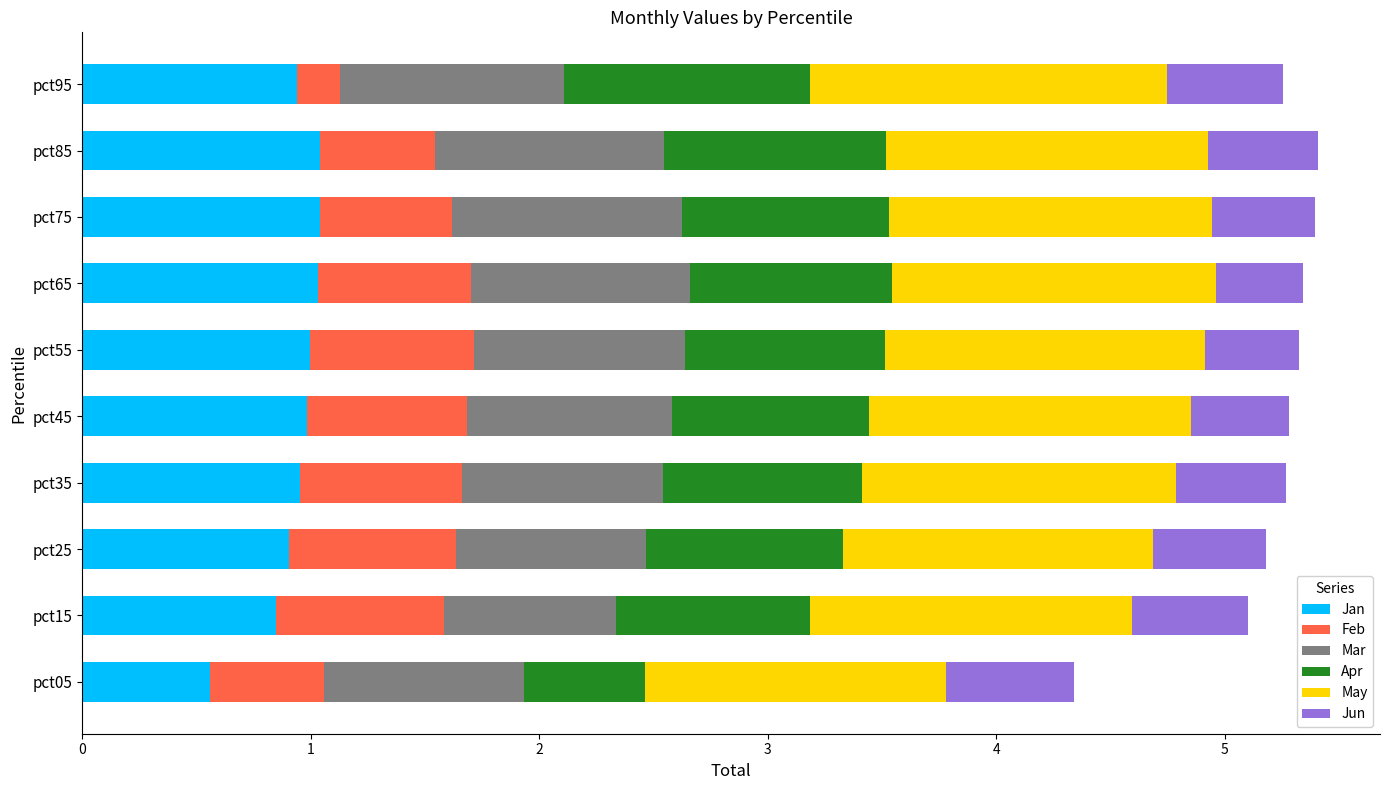

What is the total value across all series at pct05?

4.3